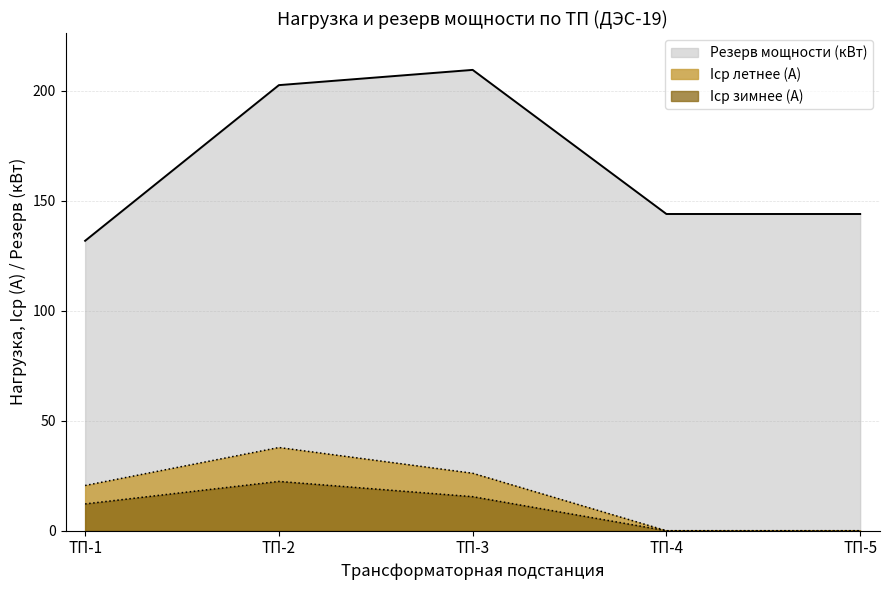

How many data points in Iср летнее are less than 20?

2